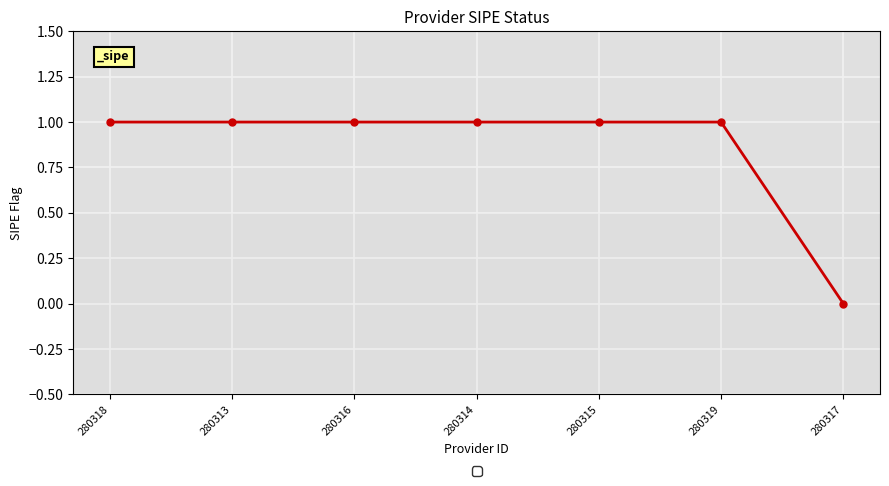

Reading left to right, transcribe all the data shown in this chart.

1	1	1	1	1	1	0